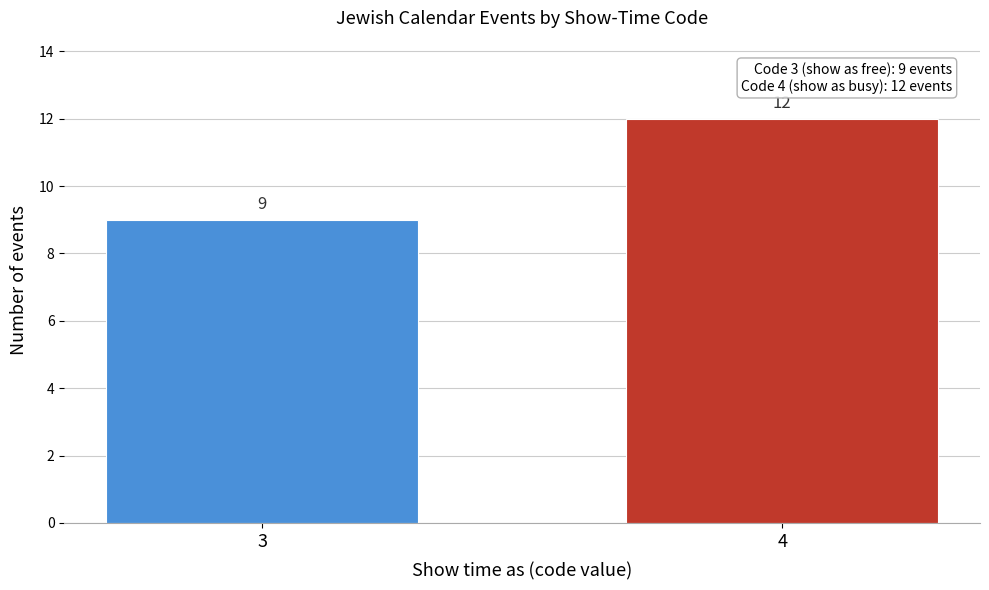

Reading right to left, extract all data points from this chart.

12	9